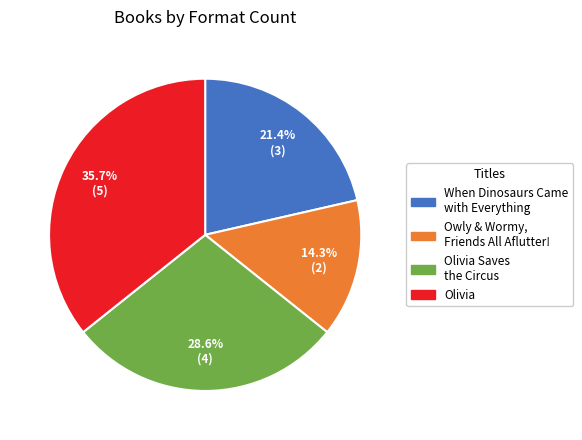

Does any single category account for the majority?

No